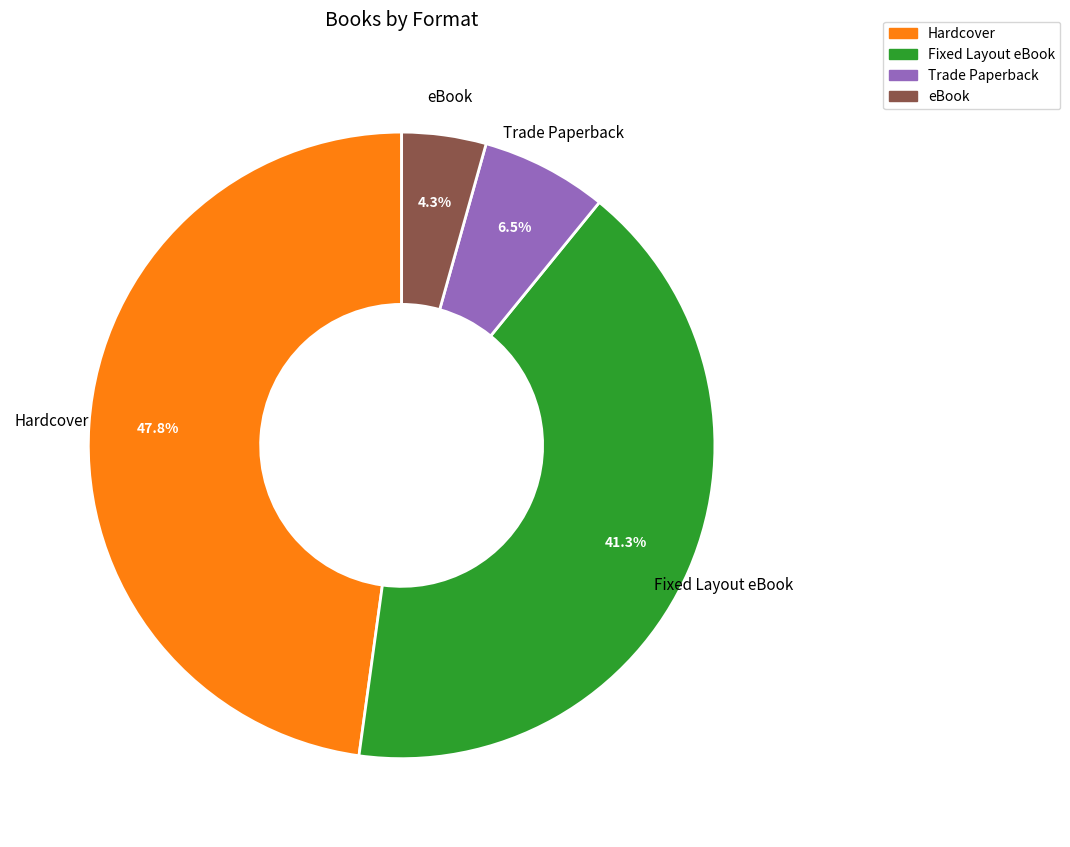

Does any single category account for the majority?

No